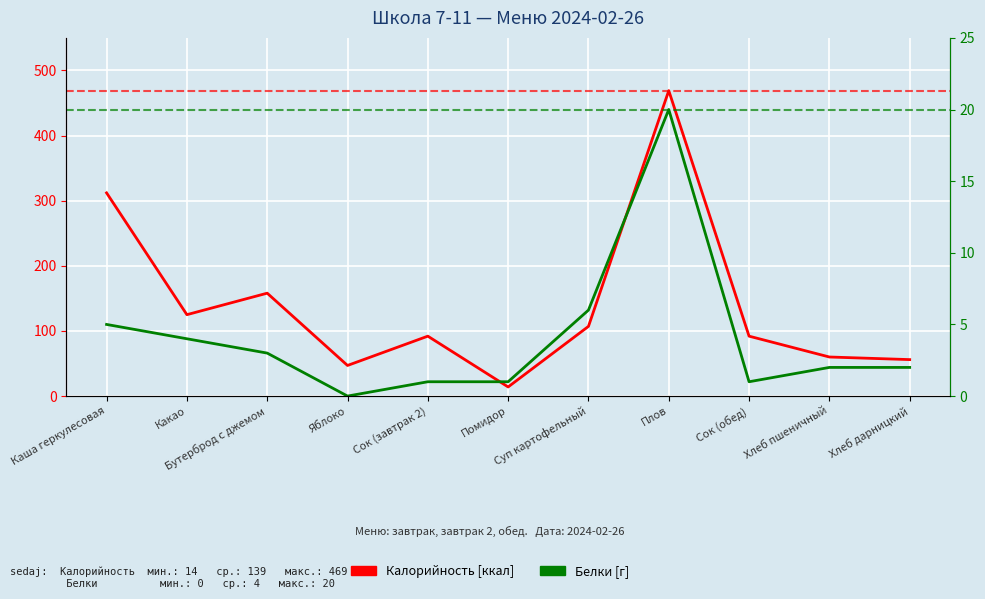

Does the chart display data point markers on the line(s)?

No